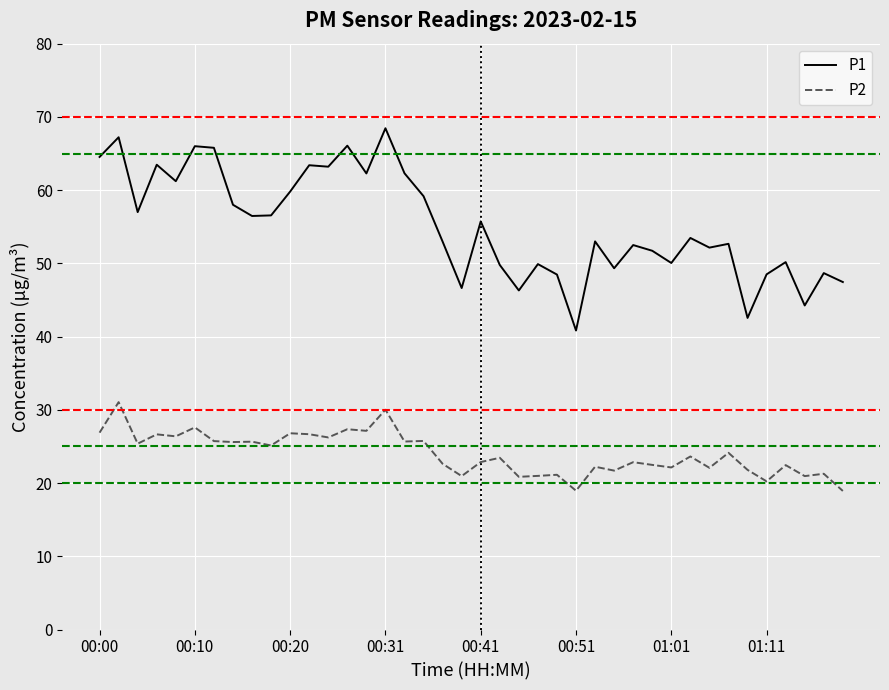

Does the chart display data point markers on the line(s)?

No